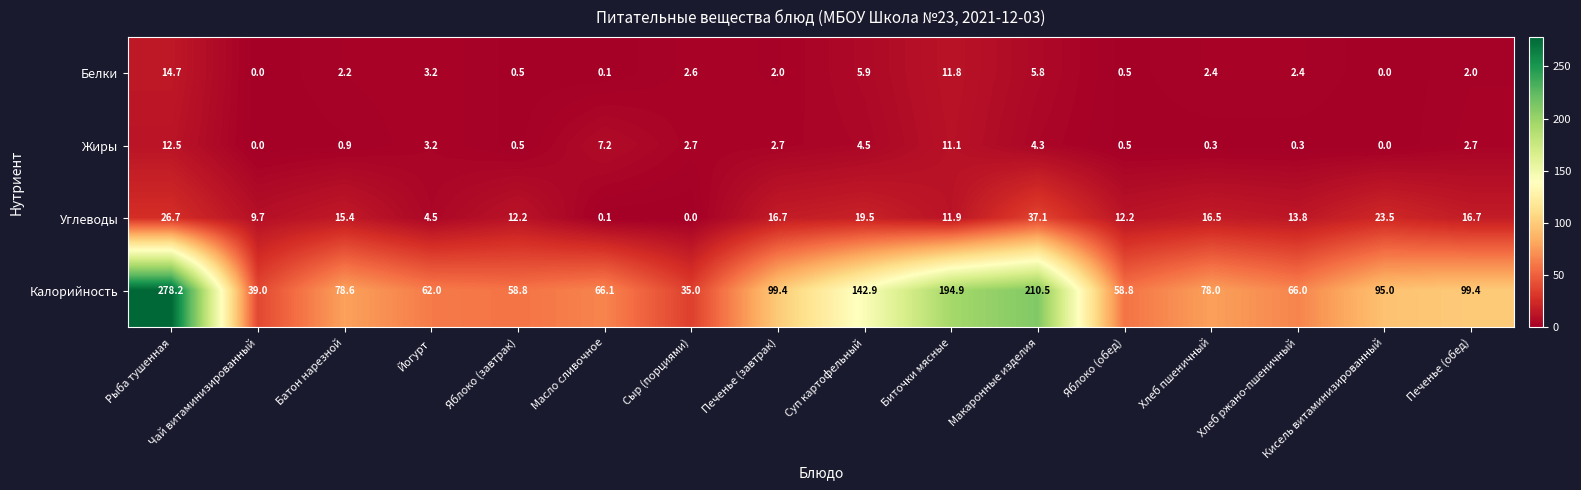

Which series changed the most between Йогурт and Печенье (завтрак)?

Калорийность